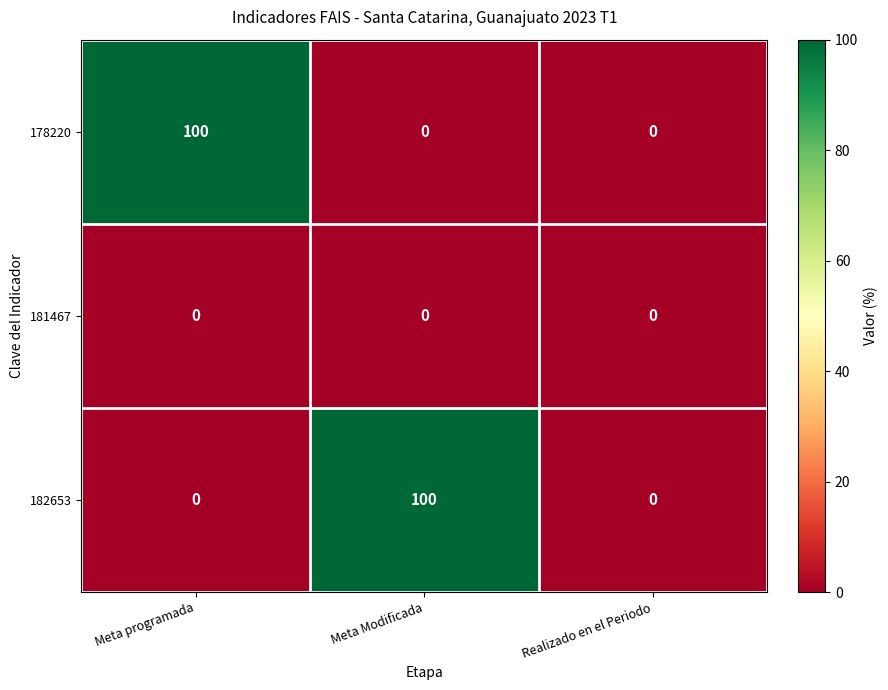

Reading right to left, list all the values displayed in this chart.

178220: 0	0	100
181467: 0	0	0
182653: 0	100	0